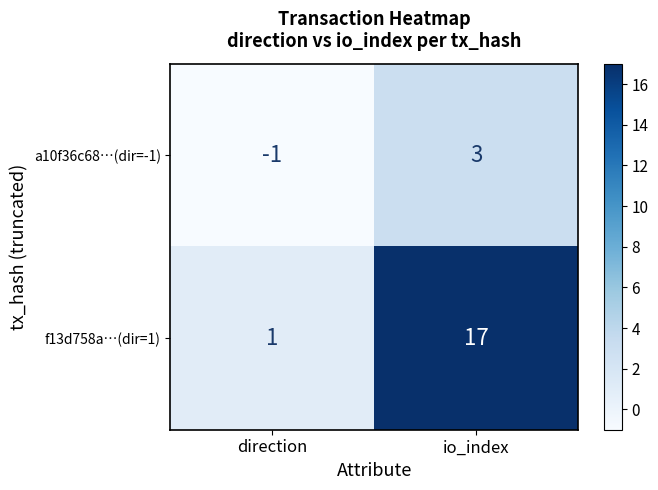

How many series are shown in this chart?

2